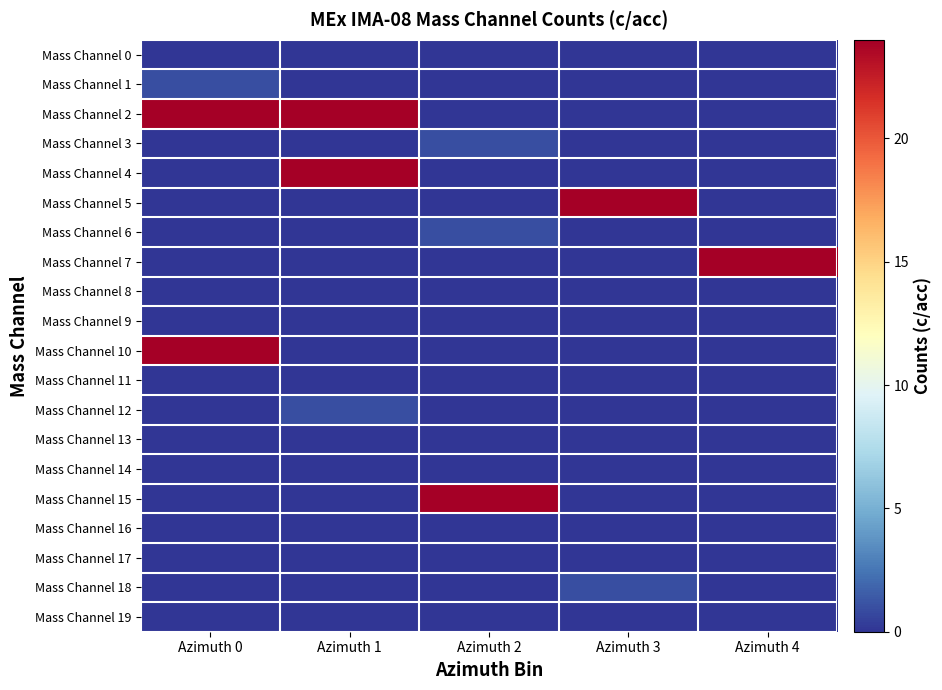

Which series changed the most between Azimuth 3 and Azimuth 4?

Mass Channel 5